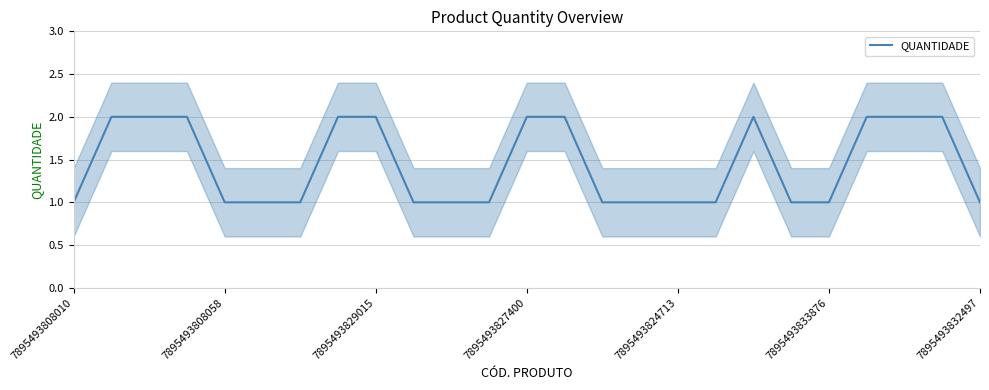

What is the change in value from 7 to 17?

-1